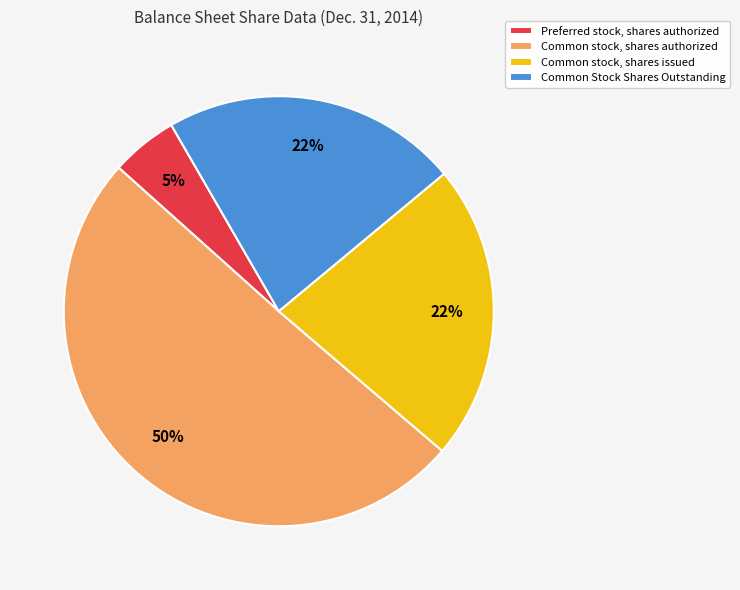

Is the sum of Preferred stock, shares authorized and Common stock, shares issued greater than half?

No